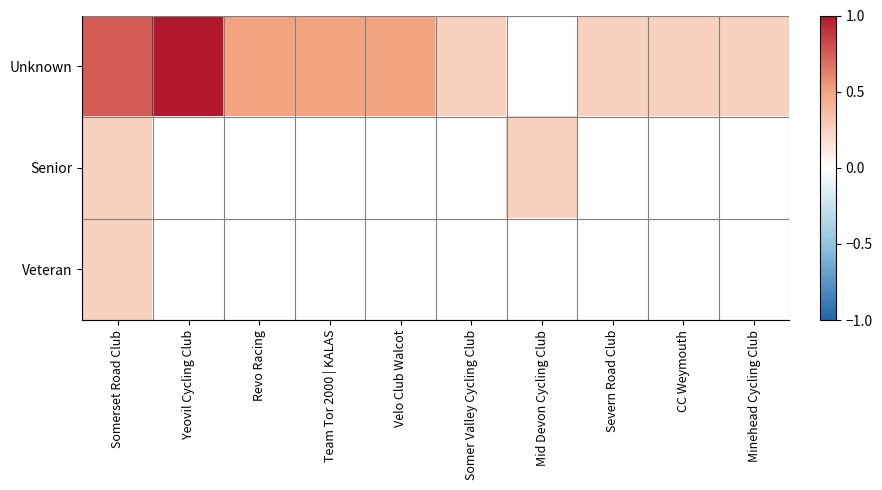

What is the spread (max minus min) of values at CC Weymouth?

0.2